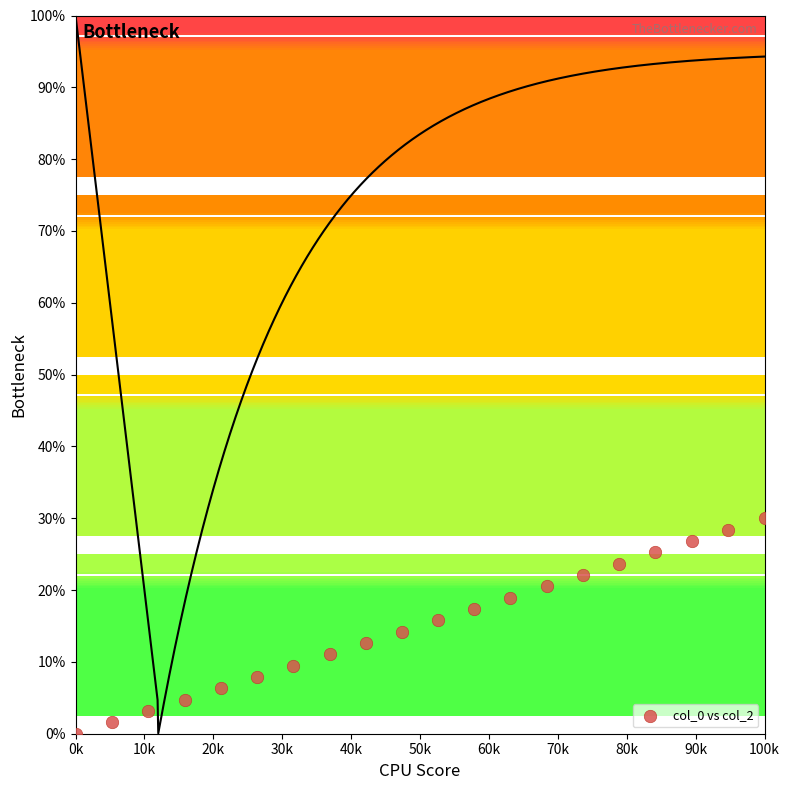

What is the range of X values (max minus min)?

100000.0